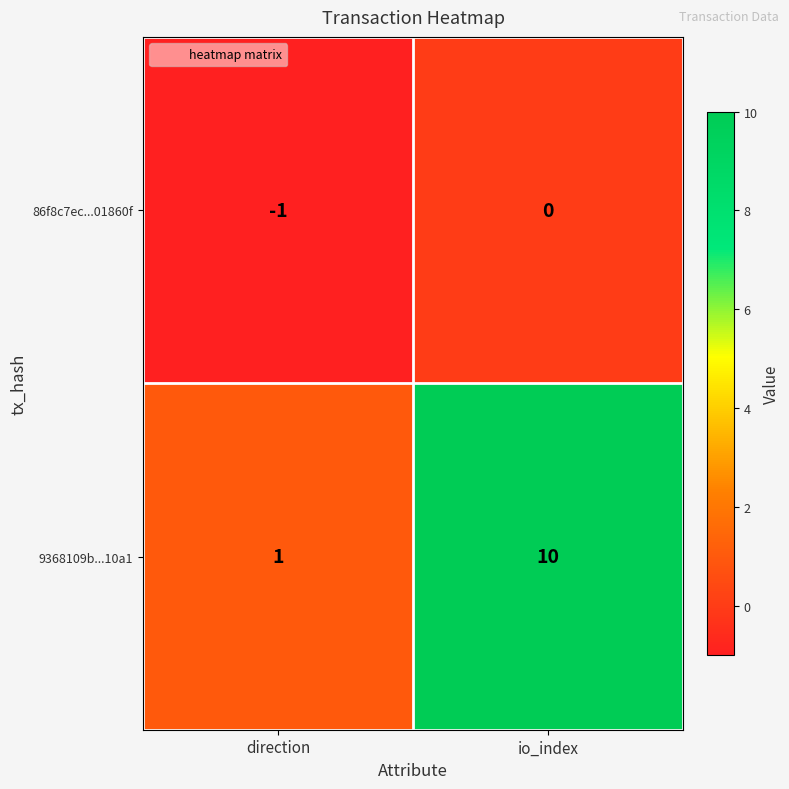

Reading right to left, extract all data points from this chart.

86f8c7ec...01860f: io_index=0	direction=-1
9368109b...10a1: io_index=10	direction=1